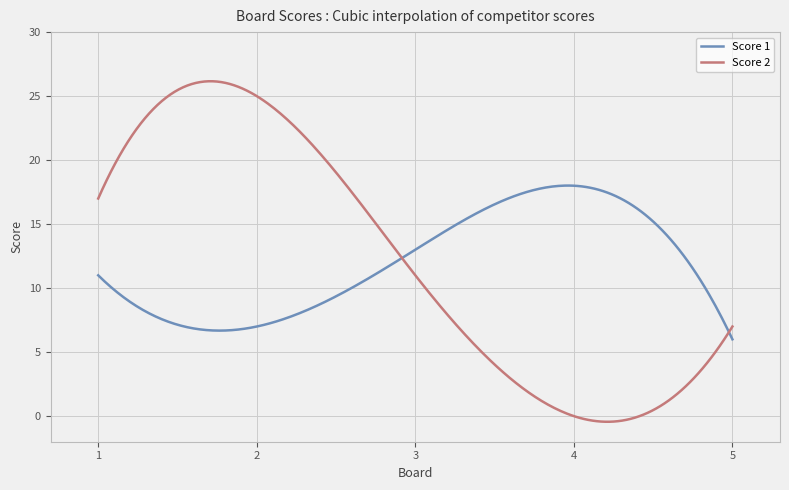

What is the maximum value for Score 2?

26.2